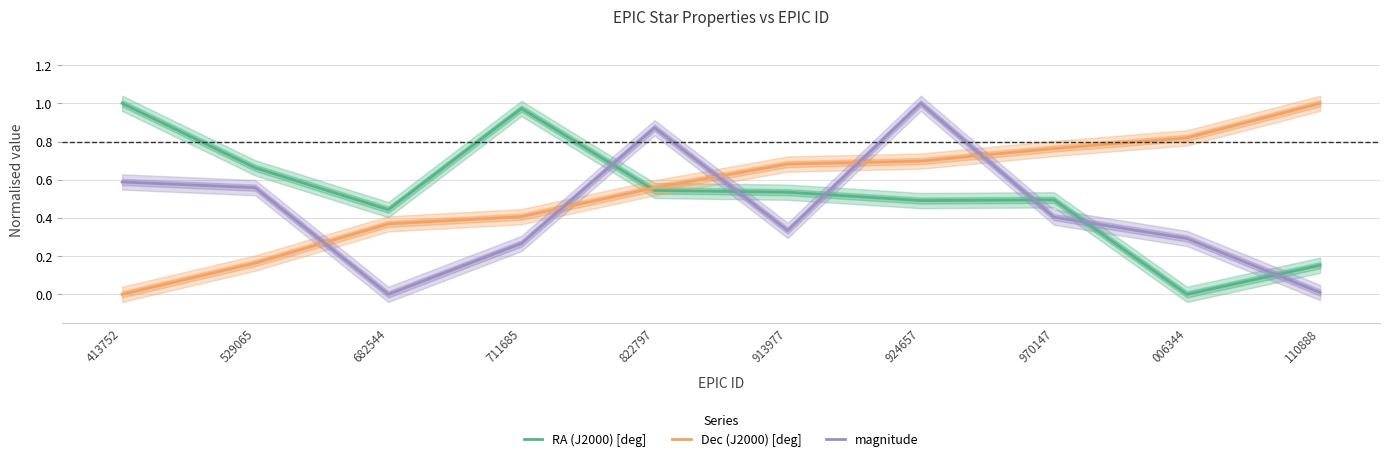

How many interior local valleys does the RA (J2000) [deg] series have?

3